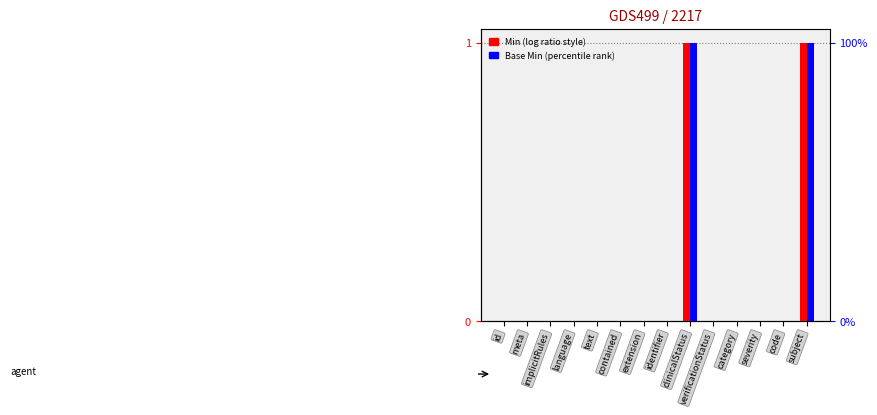

The Base Min series shows 0 at id. True or false?

False